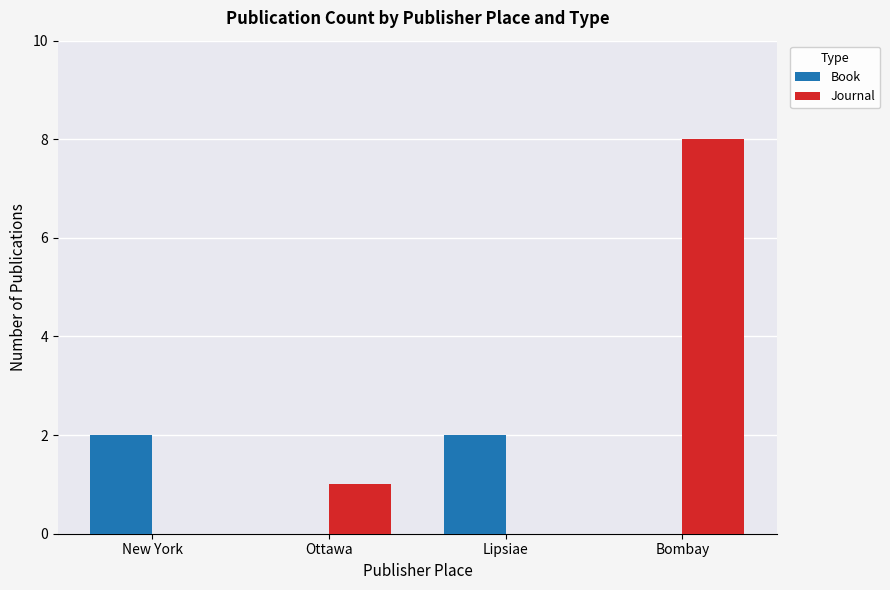

Reading right to left, extract all data points from this chart.

Book: Bombay=0	Lipsiae=2	Ottawa=0	New York=2
Journal: Bombay=8	Lipsiae=0	Ottawa=1	New York=0